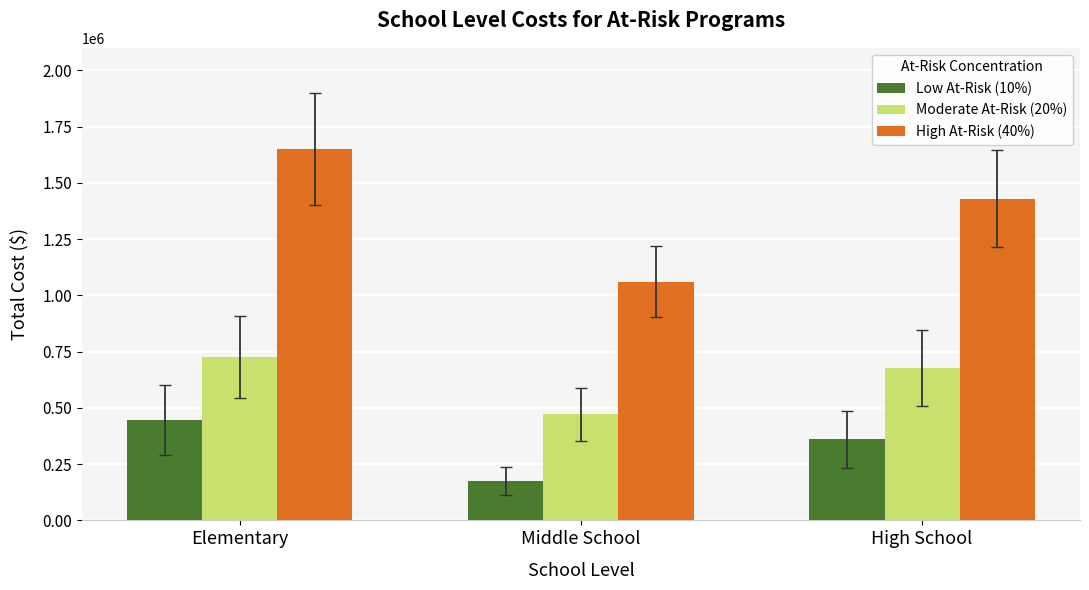

At which category is the sum across all series the highest?

Elementary